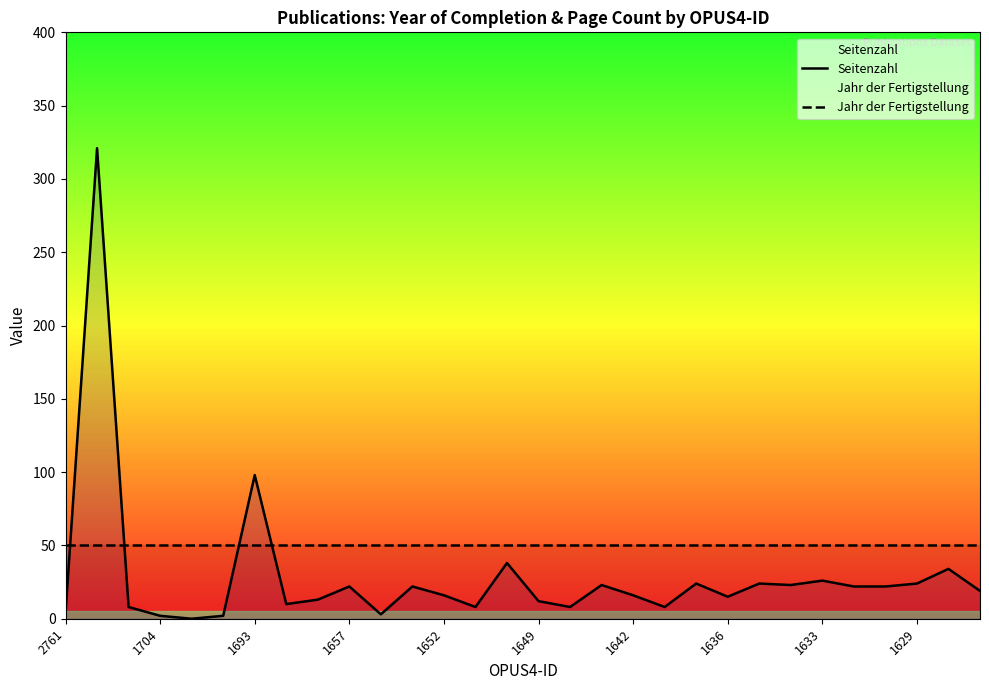

What is the maximum value for Jahr der Fertigstellung?

50